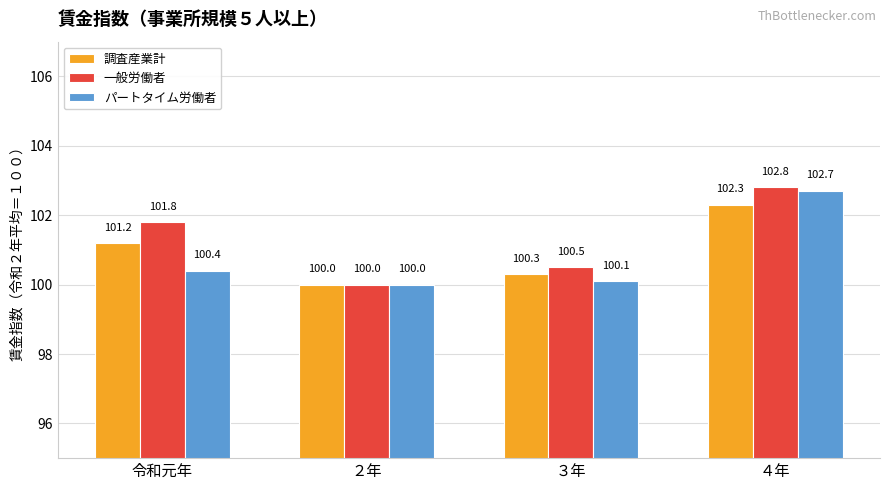

Where does the 一般労働者 series first go above 101?

令和元年